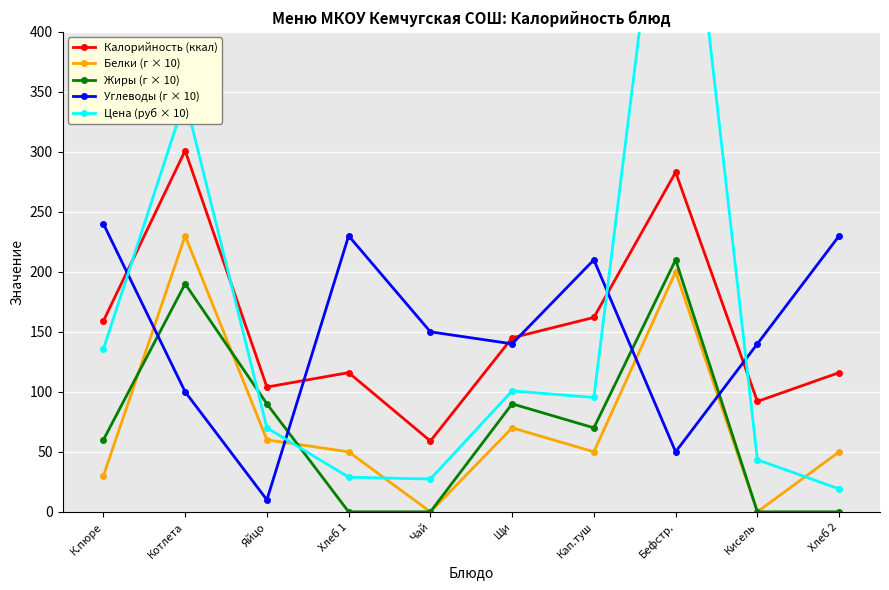

What is the total value across all series at Чай?

236.3